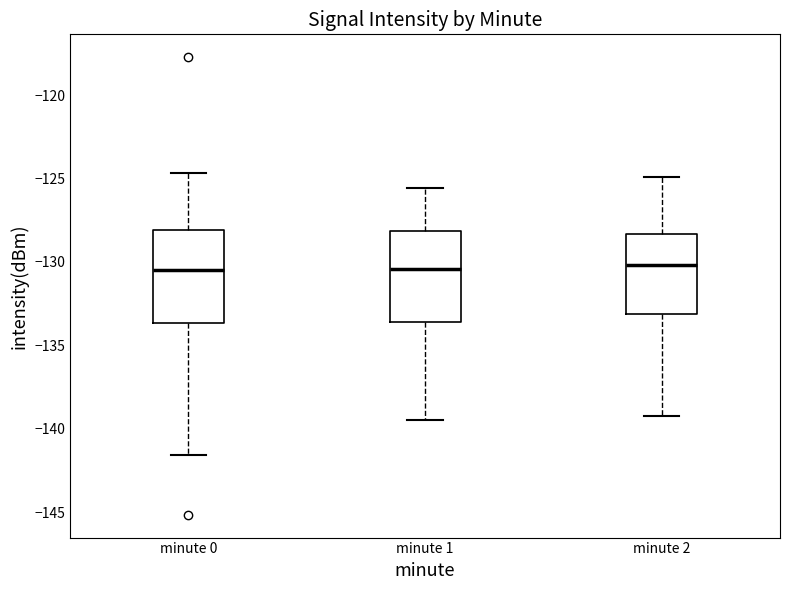

Reading left to right, read every box against the y-axis: the position of its median line, the range the box covers, and the ends of its whiskers. The values are not printed on the chart, so give them approximately, as read against the axis.

minute 0: median -130.5, box -133.5 to -128.0, whiskers -141.5 to -124.5
minute 1: median -130.5, box -133.5 to -128.0, whiskers -139.5 to -125.5
minute 2: median -130.0, box -133.0 to -128.5, whiskers -139.0 to -125.0